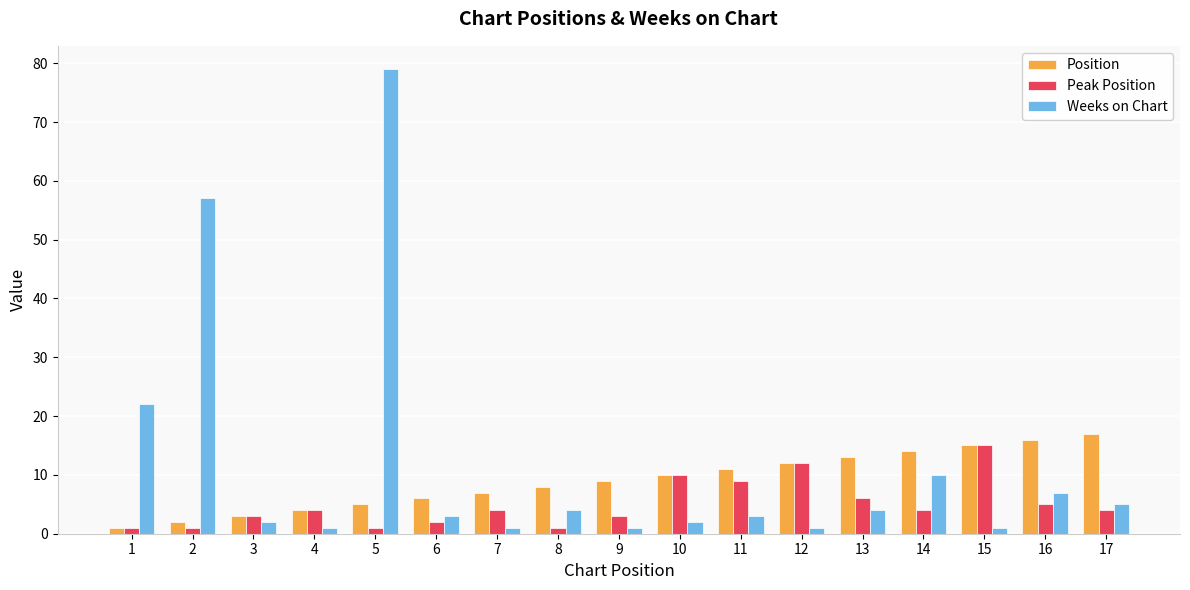

How many bars are there in each group?

3